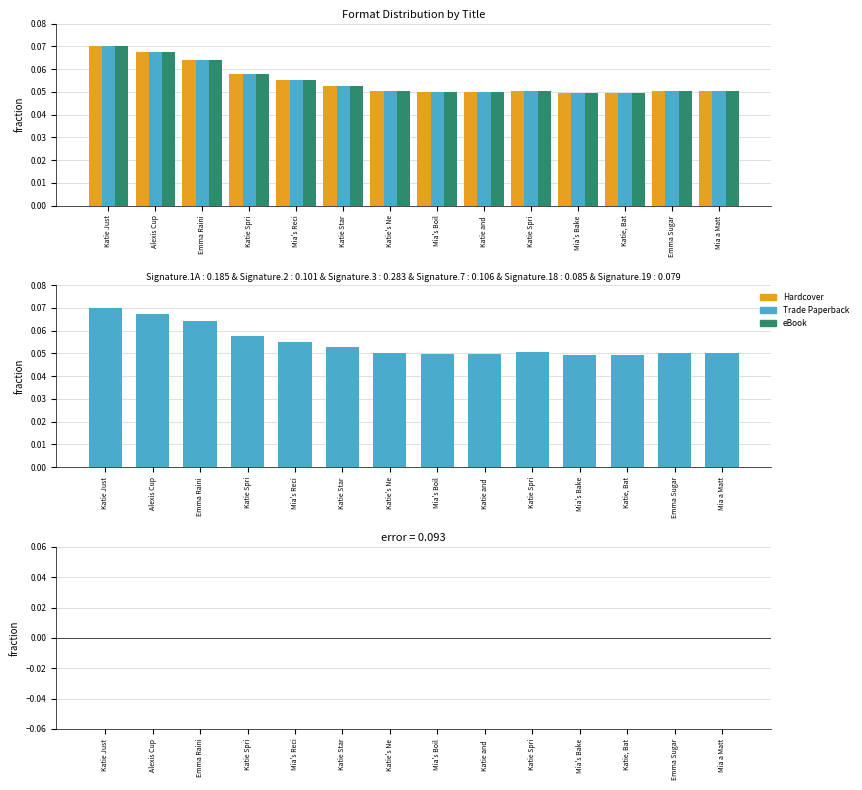

What is the average value of the eBook series?

0.1